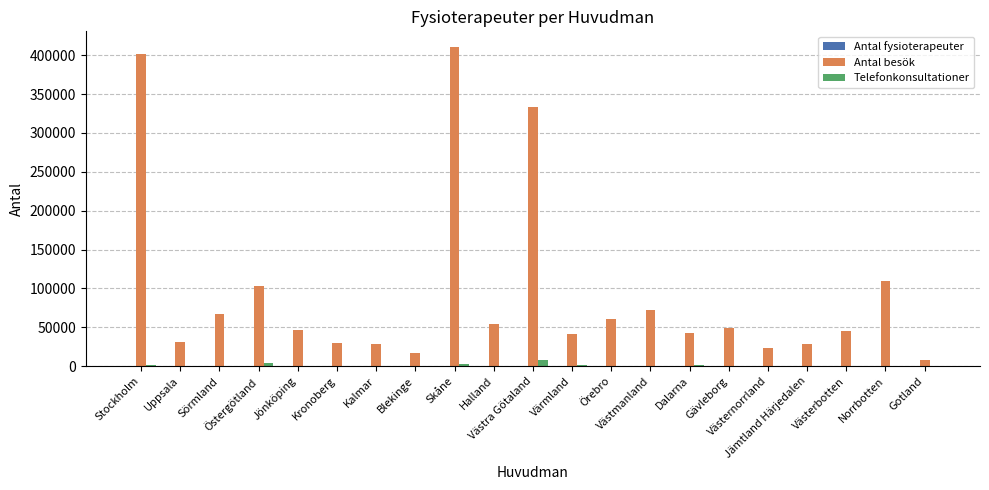

What is the greatest value displayed?

410117